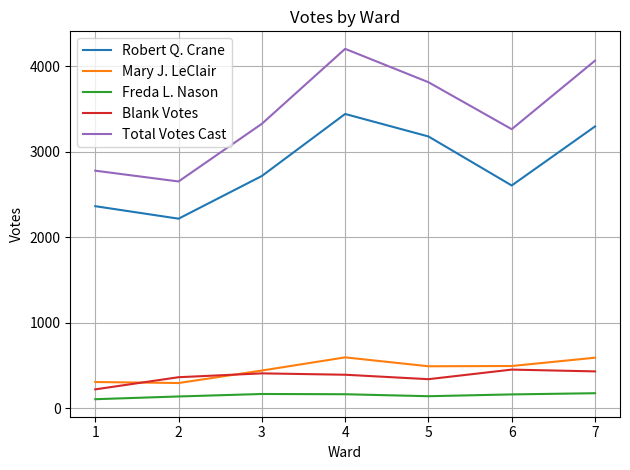

What is the approximate value of Robert Q. Crane at 6, to the nearest 50?

2600